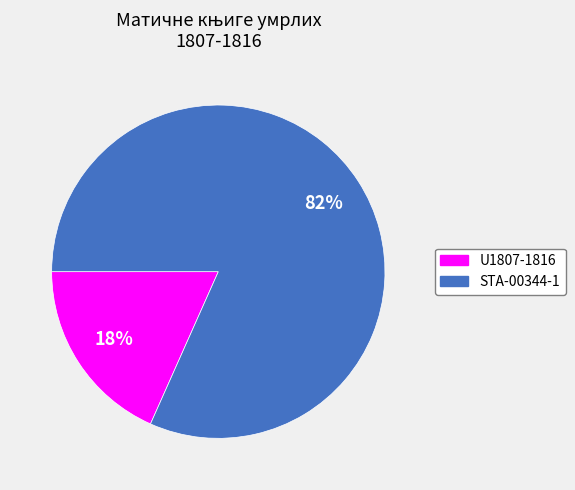

Combined, do STA-00344-1 and U1807-1816 account for over 50%?

Yes